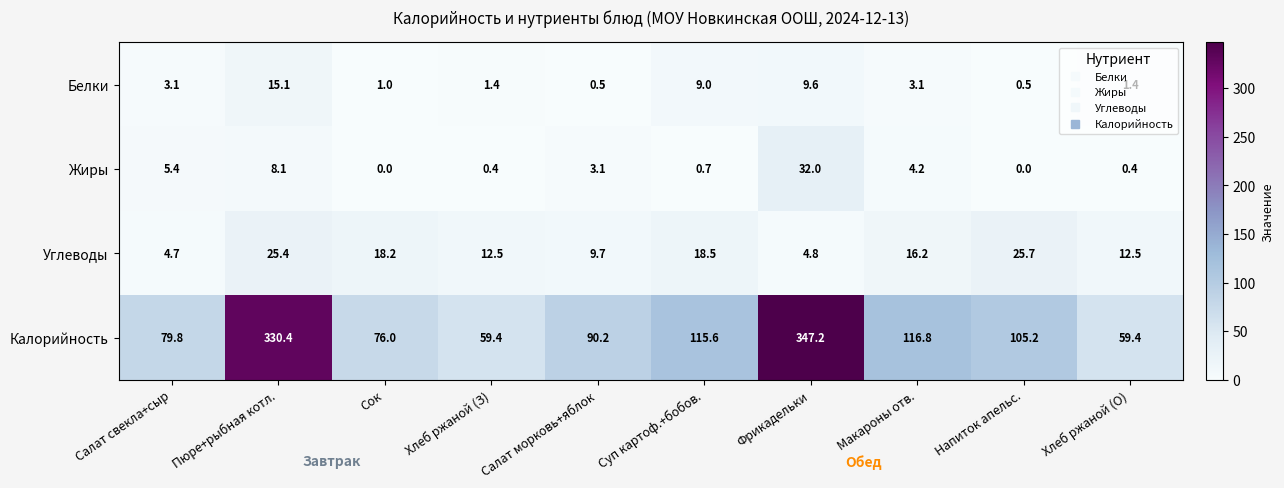

What is the difference between the second highest and second lowest values in the Калорийность series?

271.0